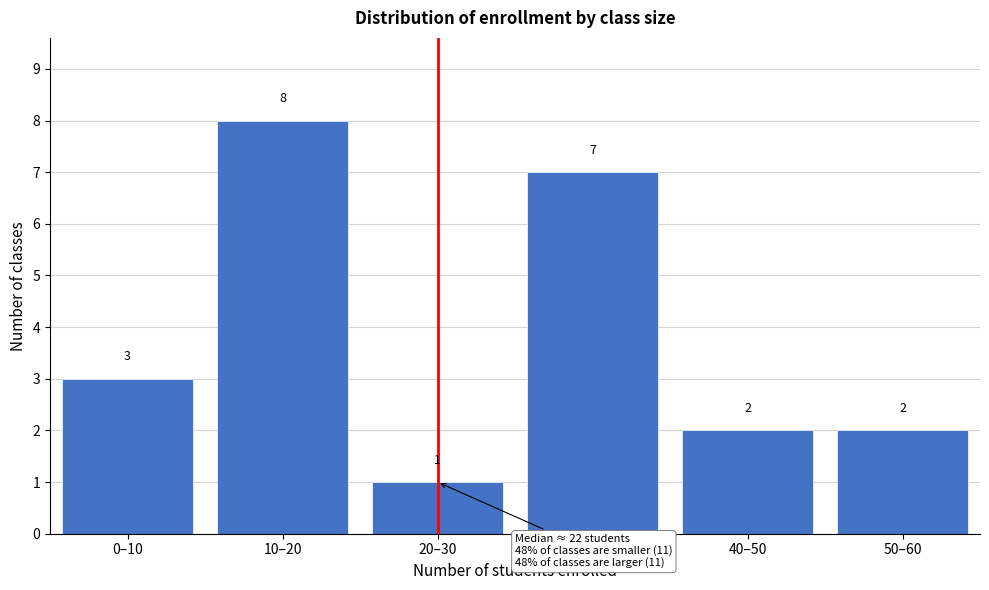

Reading right to left, what are all the values shown in this chart?

50–60=2	40–50=2	30–40=7	20–30=1	10–20=8	0–10=3